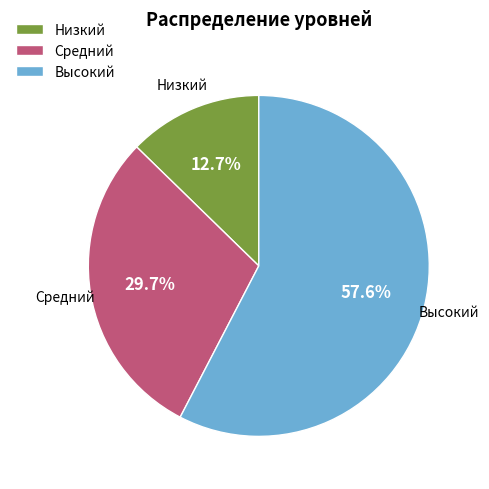

To the nearest percent, what is the difference between the Высокий and Средний slice percentages?

28%